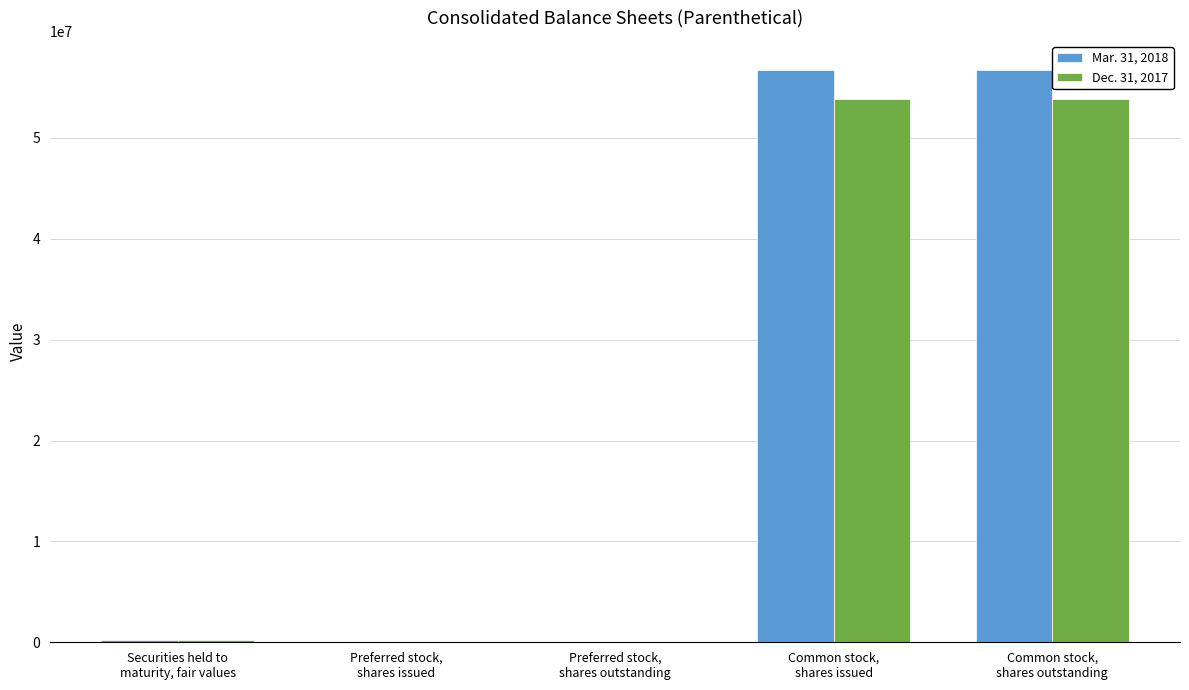

What is the greatest value displayed?

56778841